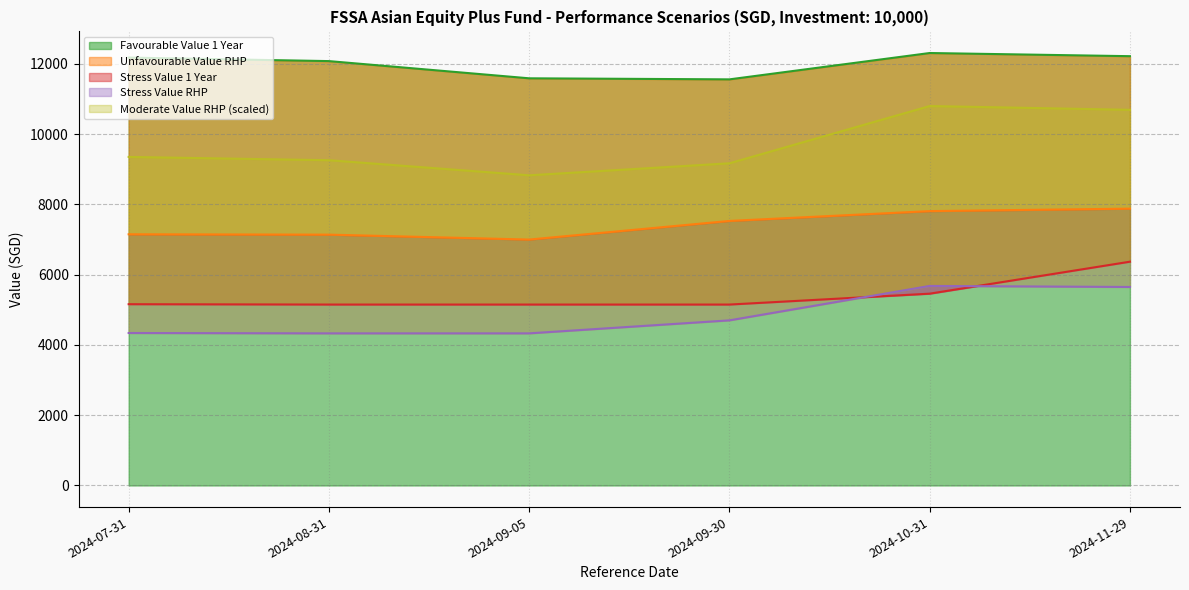

The value of Stress Value RHP at 2024-08-31 is 6446. True or false?

False